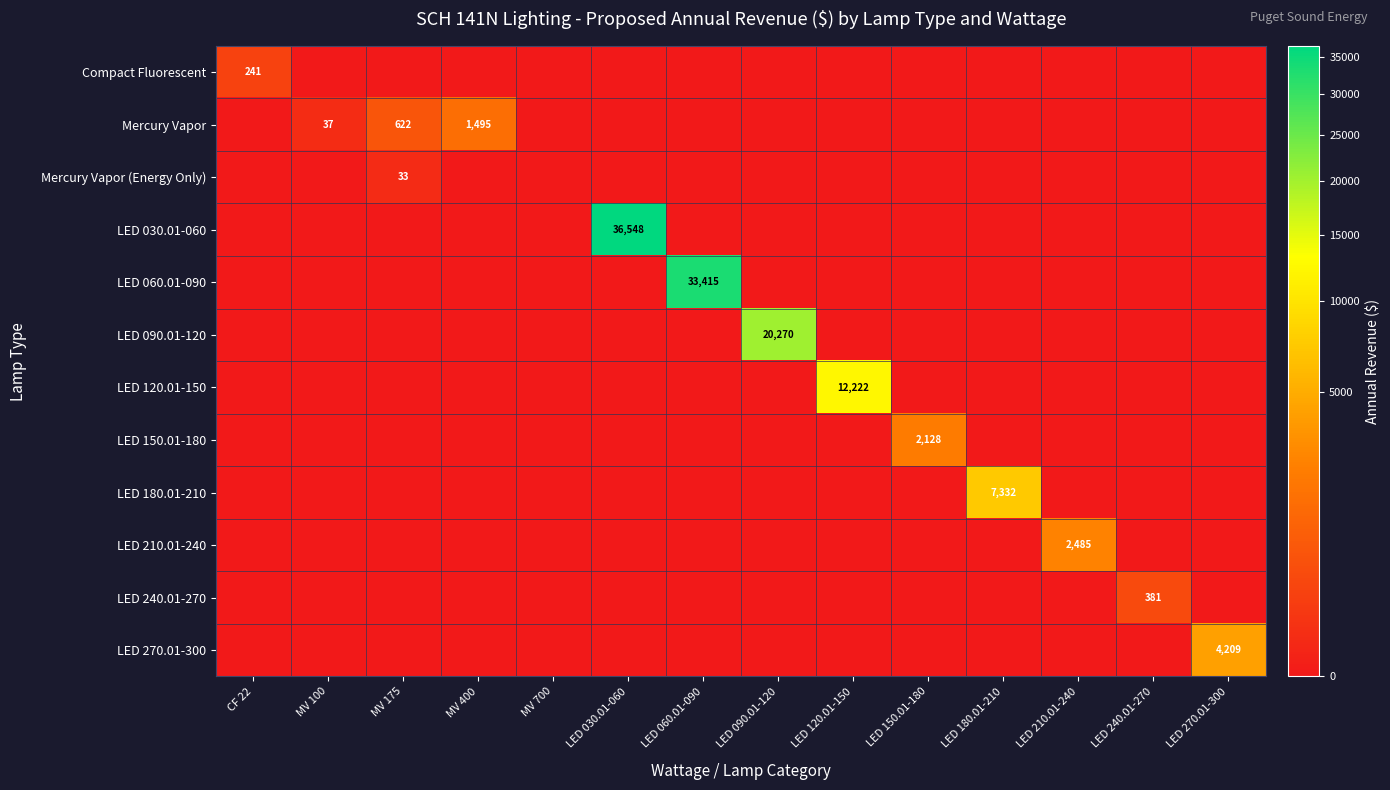

Between LED 210.01-240 and LED 240.01-270, which is larger?

LED 210.01-240